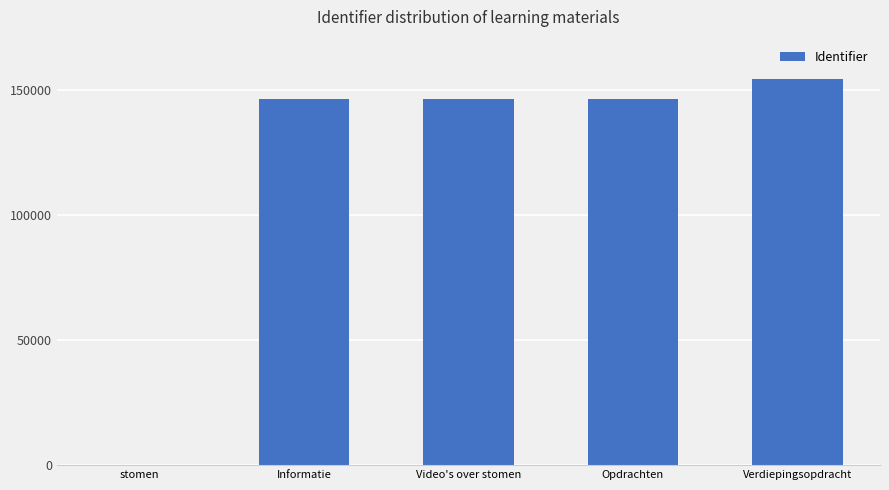

At which label does the data first exceed 146487?

Video's over stomen